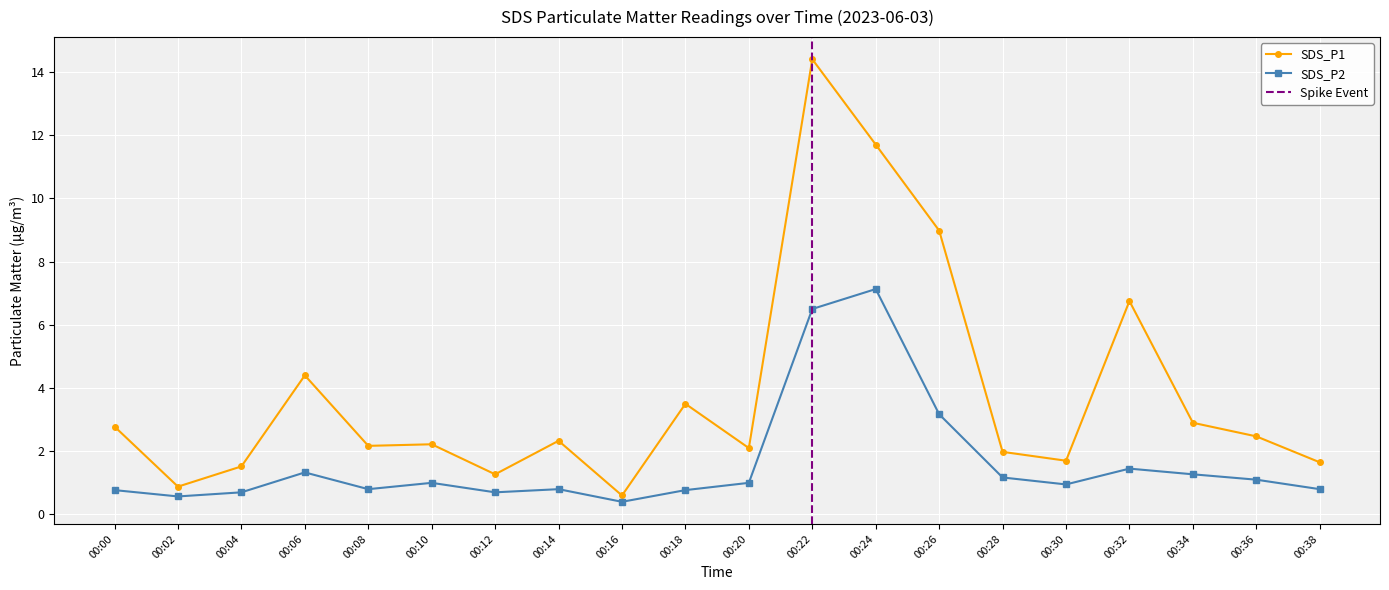

What are all the series names shown in the legend?

SDS_P1, SDS_P2